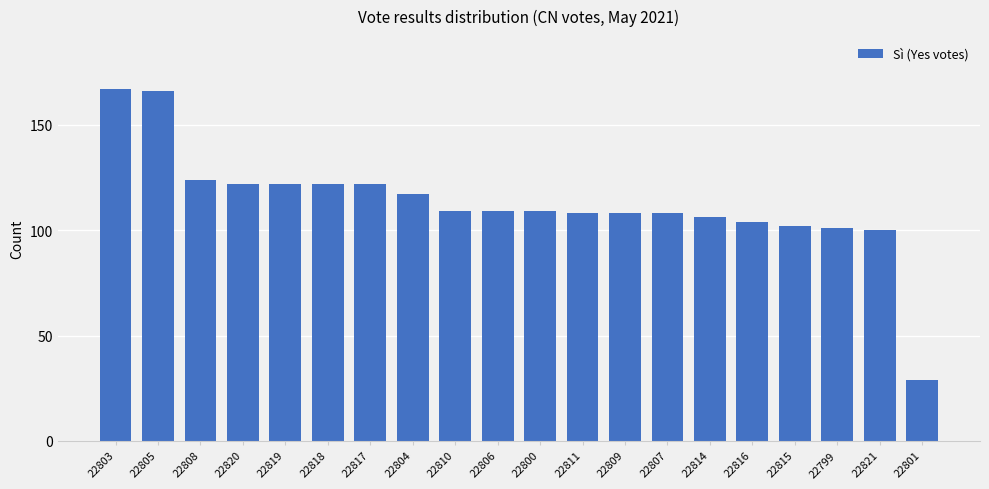

Does the chart contain any negative values?

No